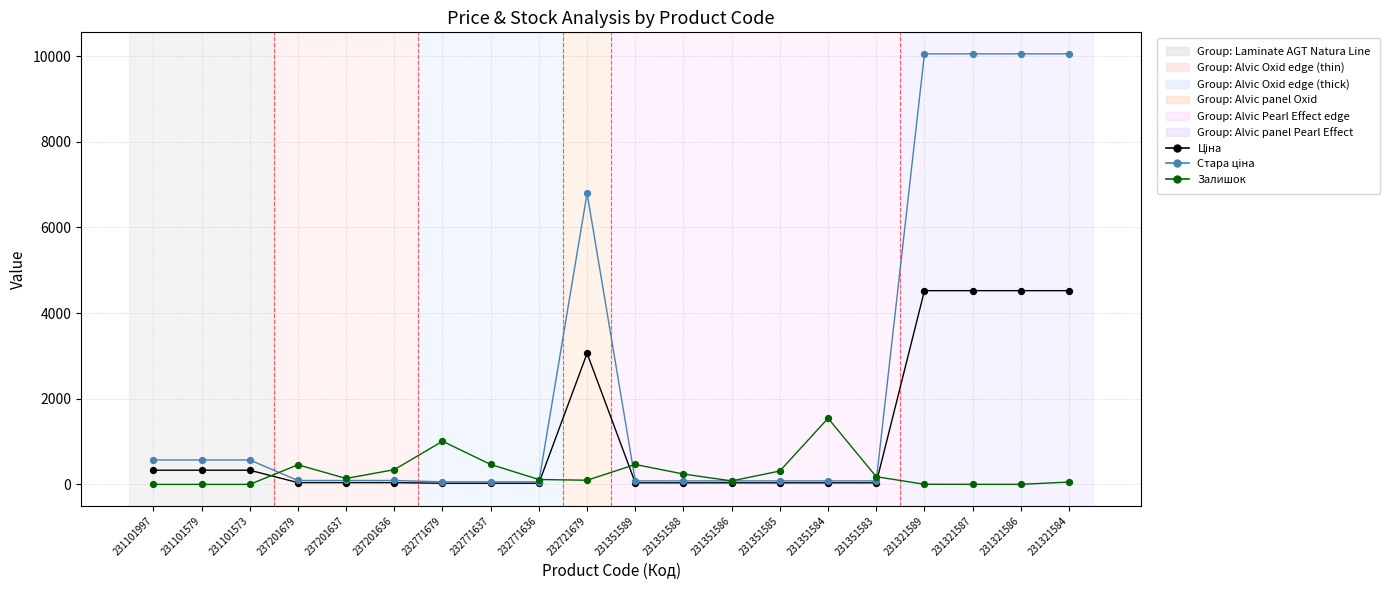

What is the greatest value displayed?

10054.8